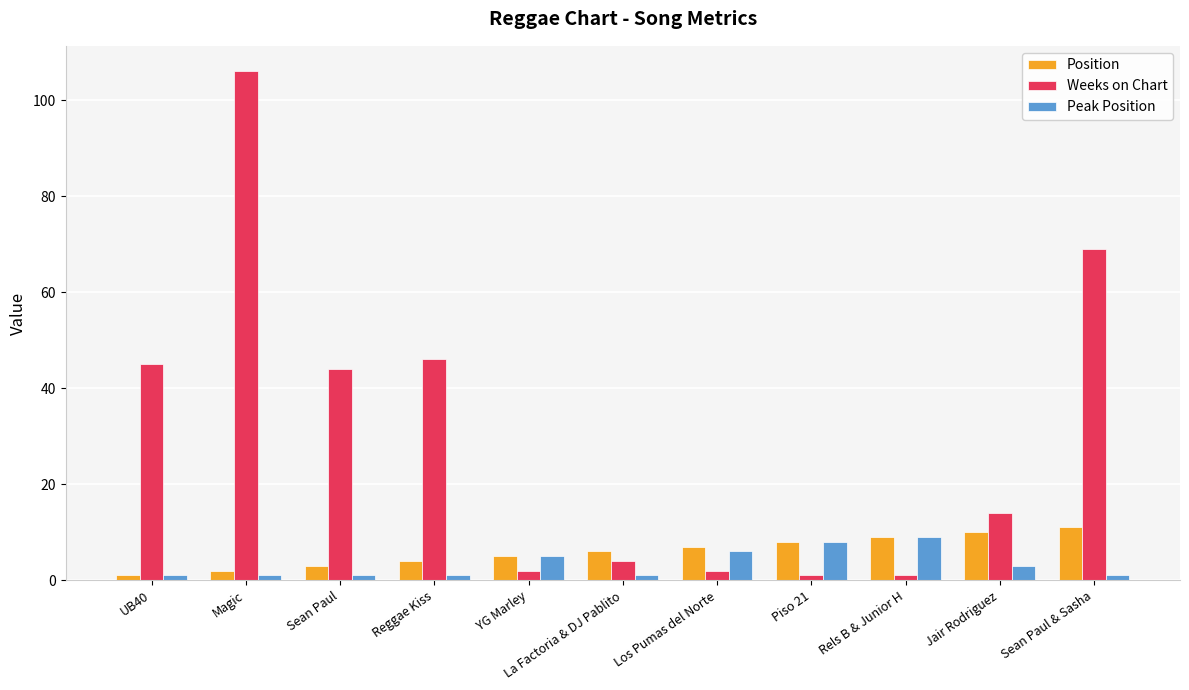

What are all the series names shown in the legend?

Position, Weeks on Chart, Peak Position